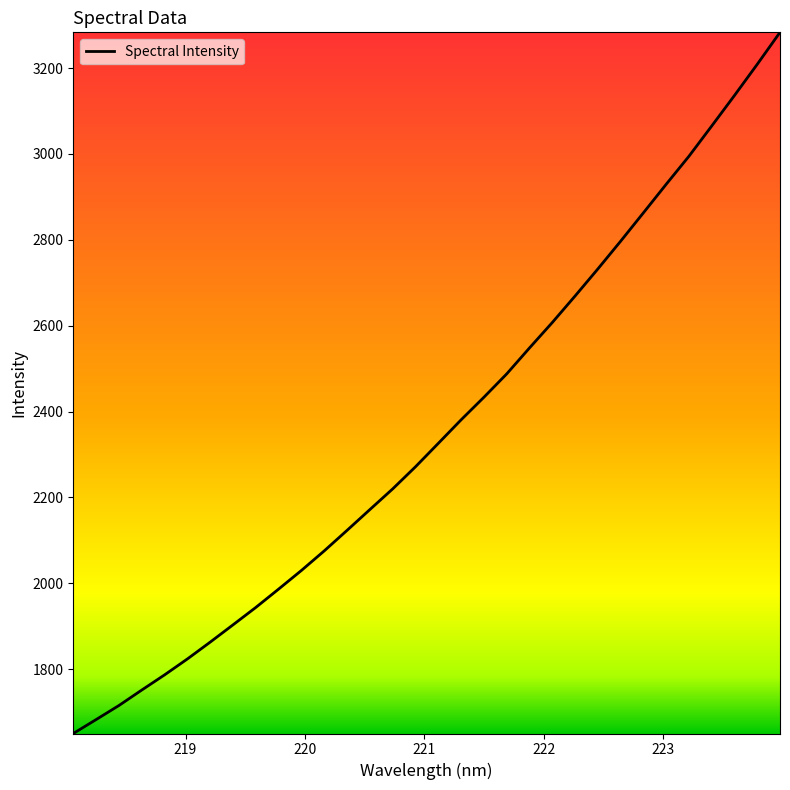

What is the smallest value displayed?

1650.0